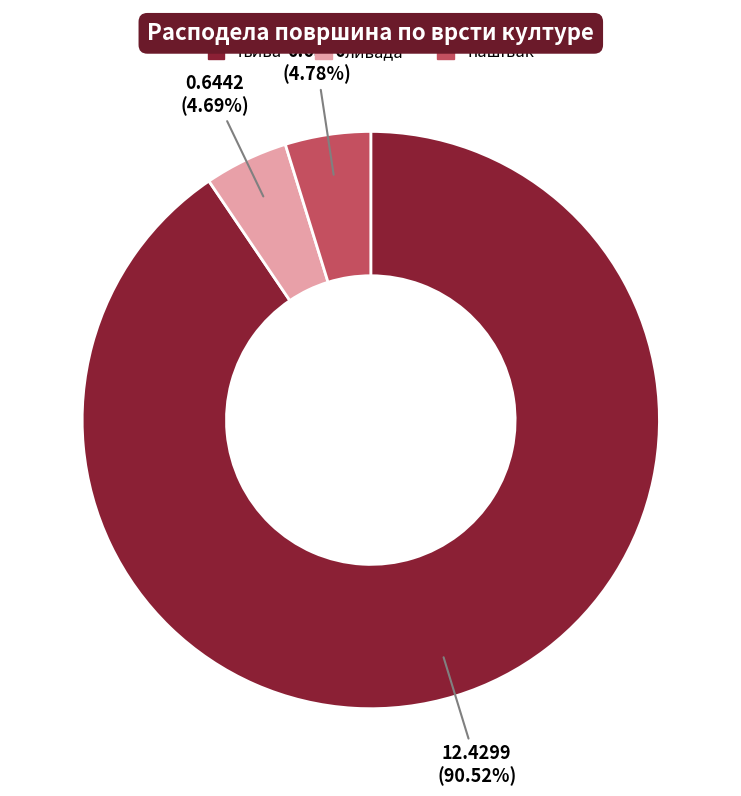

To the nearest percent, what is the difference between the largest and smallest slice percentages?

86%